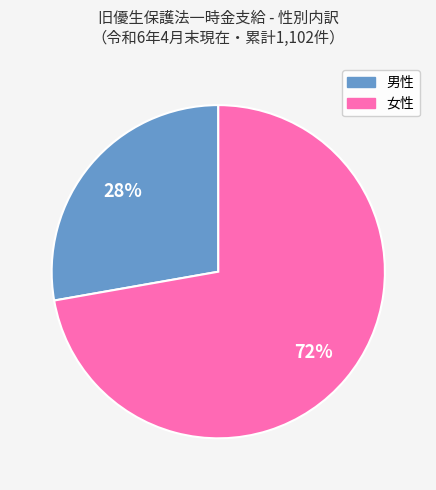

To the nearest percent, what percentage of the pie is 男性?

28%